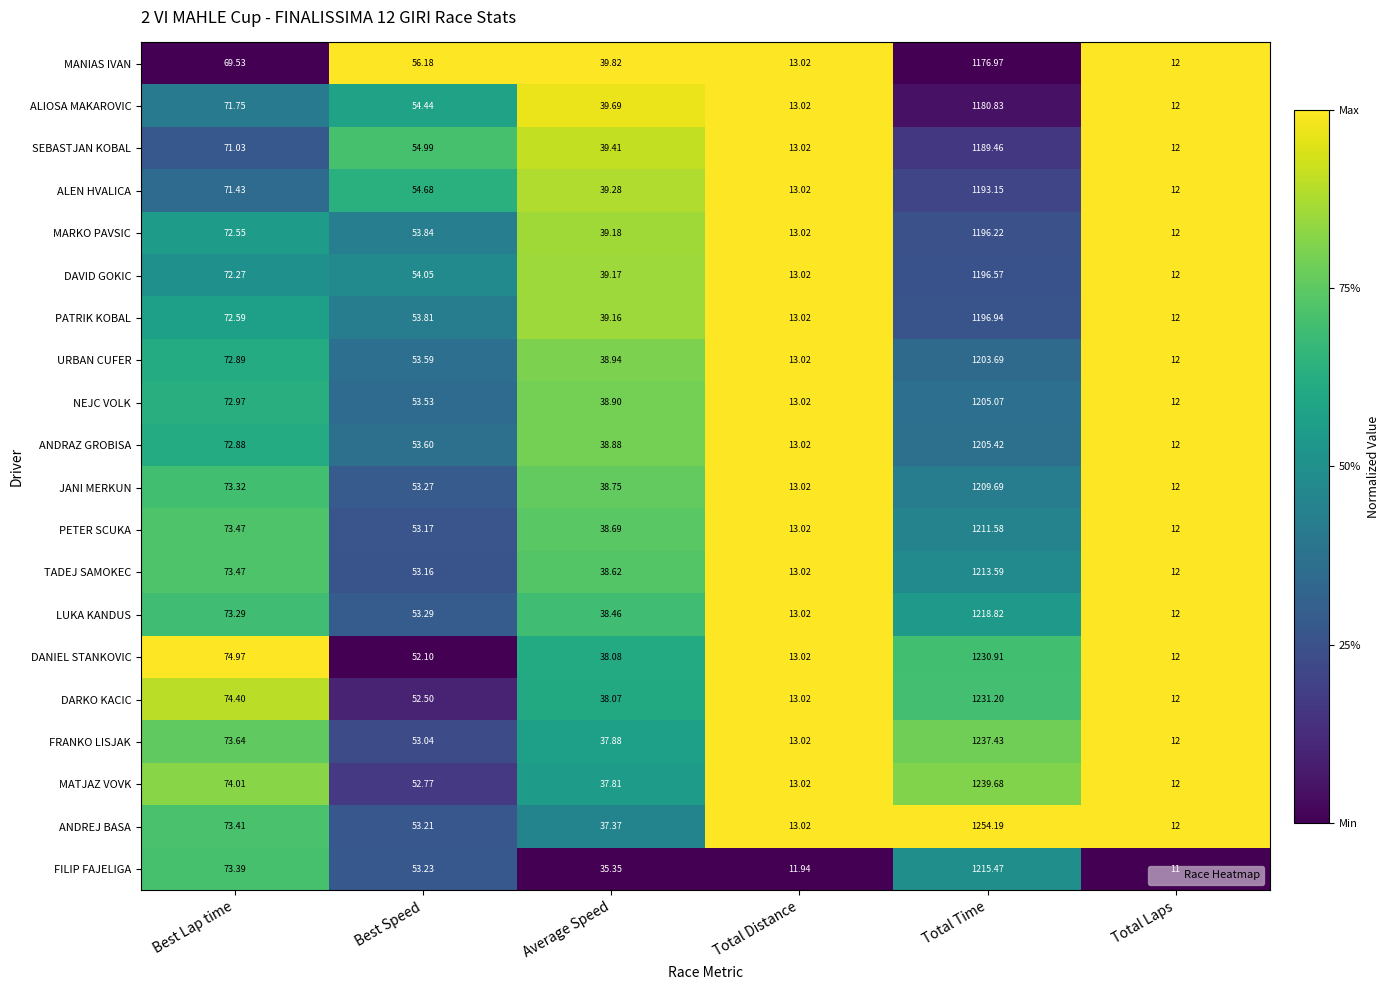

At which label does JANI MERKUN reach its peak?

Total Time